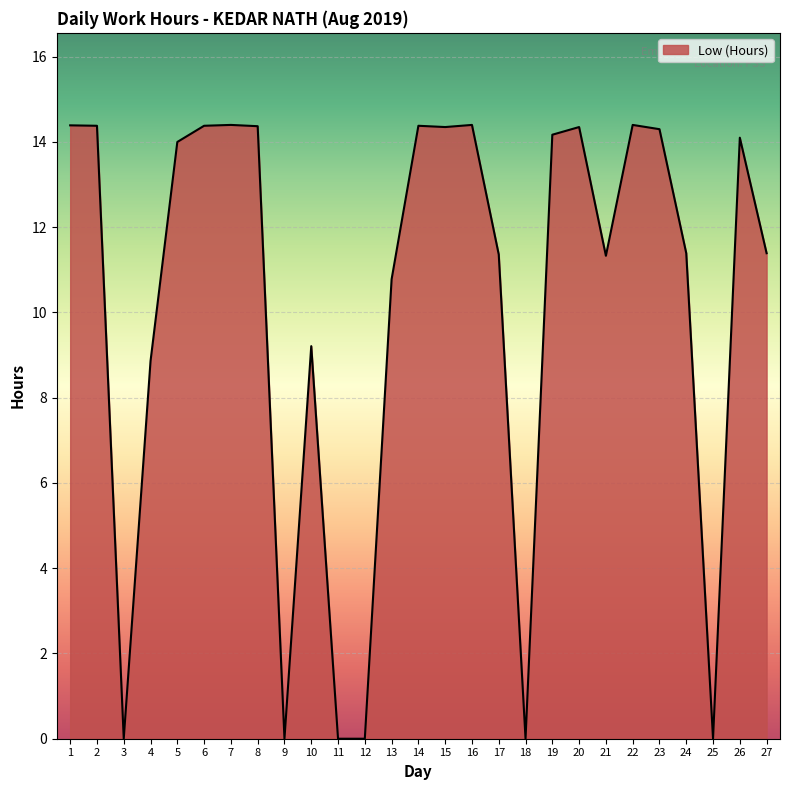

The chart shows a value of 14.4 at 14. True or false?

True